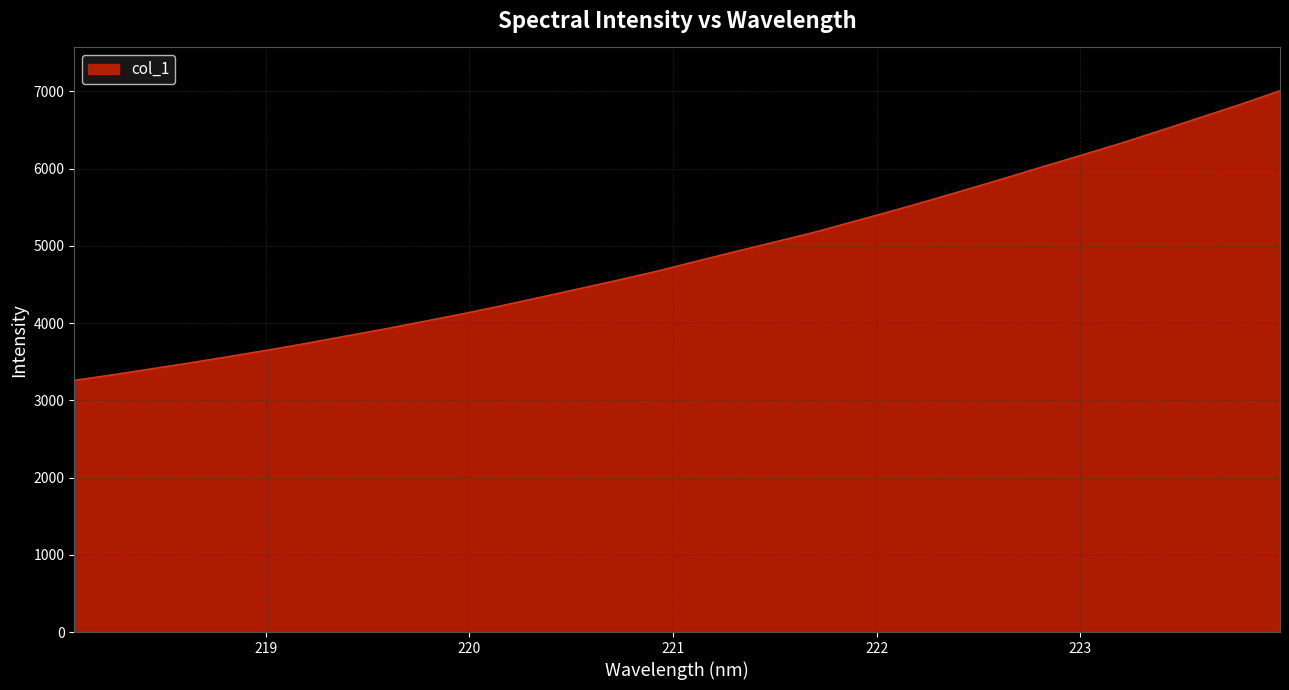

What is the difference between the maximum and minimum values?

3749.0